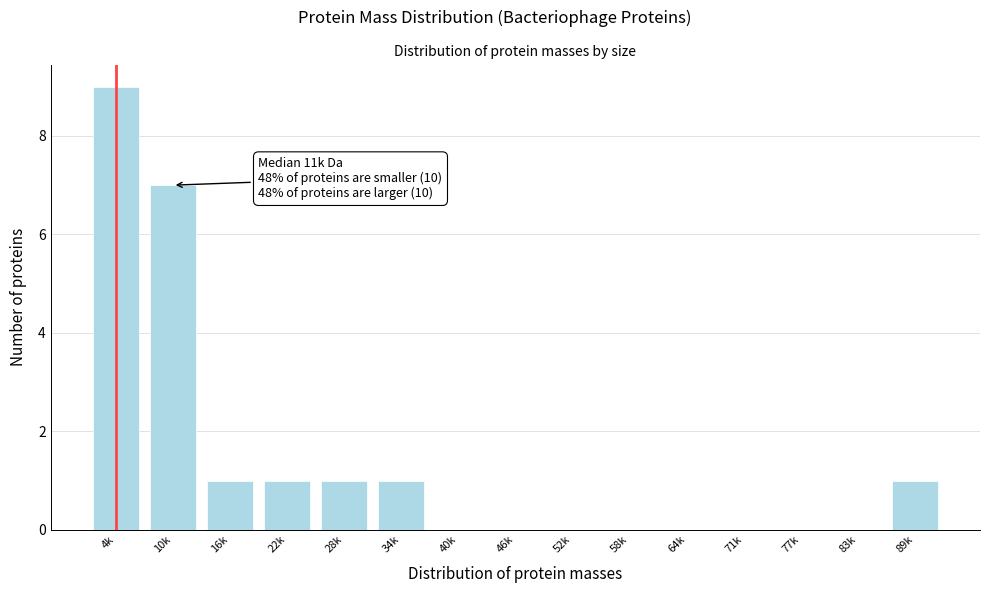

Reading left to right, transcribe all the data shown in this chart.

4k=9	10k=7	16k=1	22k=1	28k=1	34k=1	40k=0	46k=0	52k=0	58k=0	64k=0	71k=0	77k=0	83k=0	89k=1